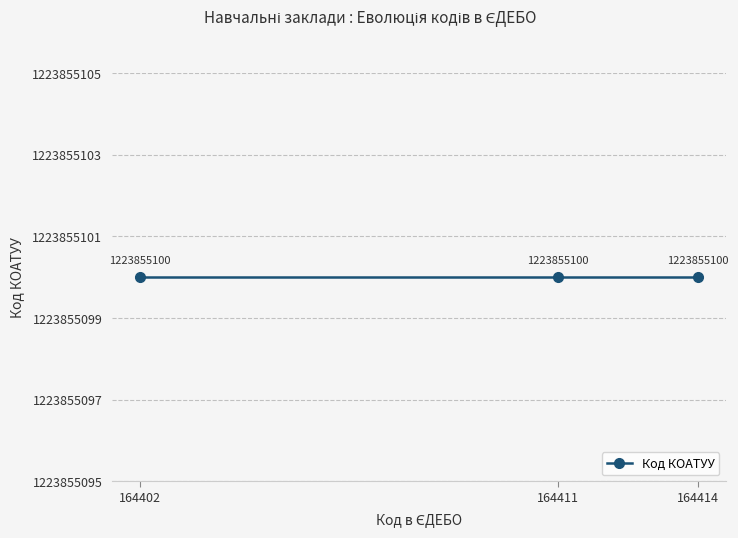

List the labels in order of value, smallest first.

164402, 164411, 164414